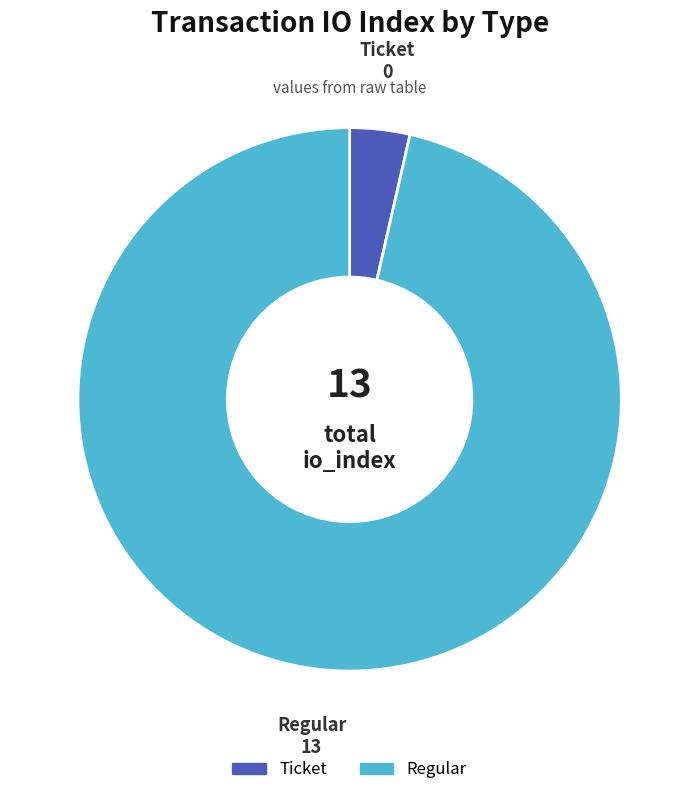

Count the number of slices in the pie.

2